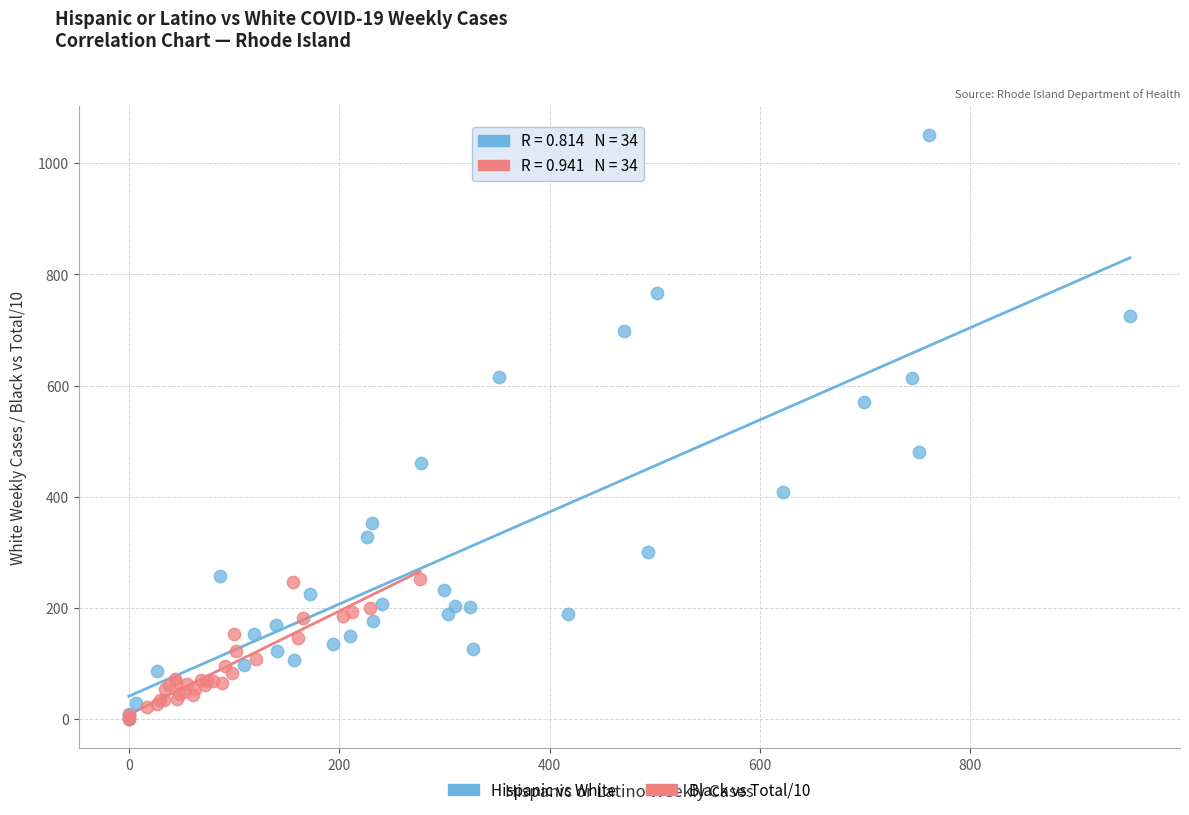

Which series has the widest spread of Y values?

Hispanic vs White